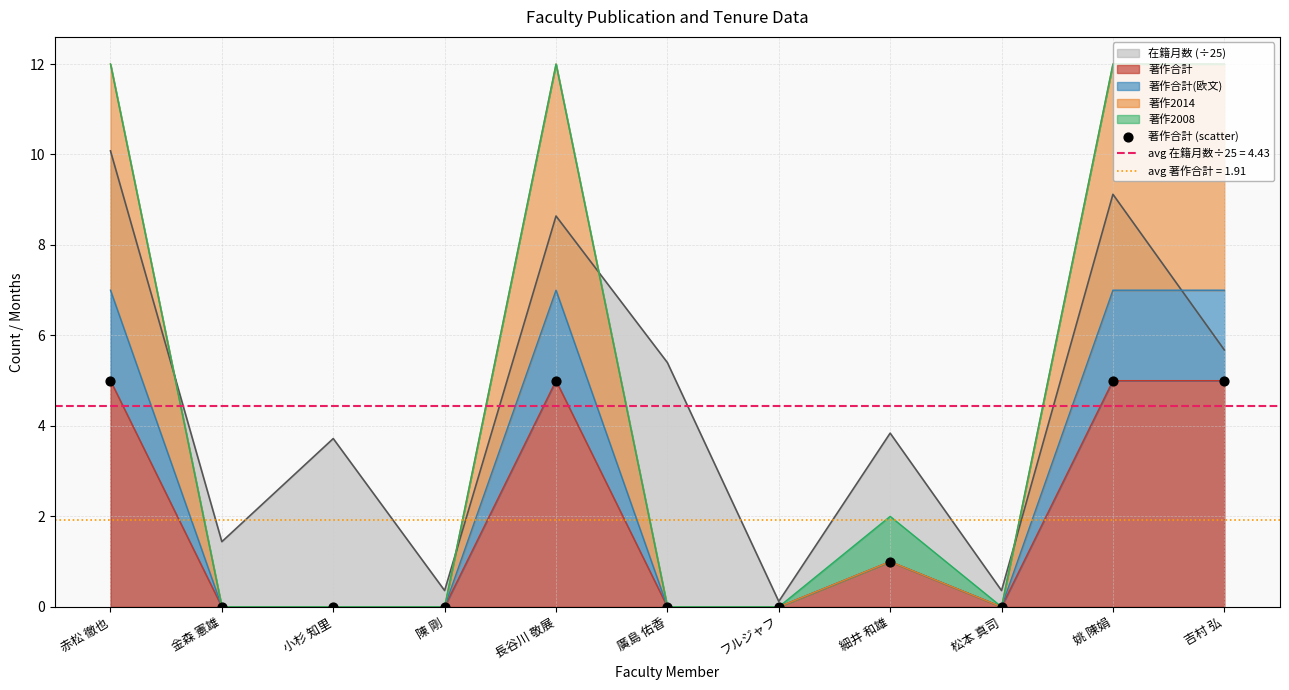

Between 姚 陳娟 and 陳 剛, which is larger?

姚 陳娟